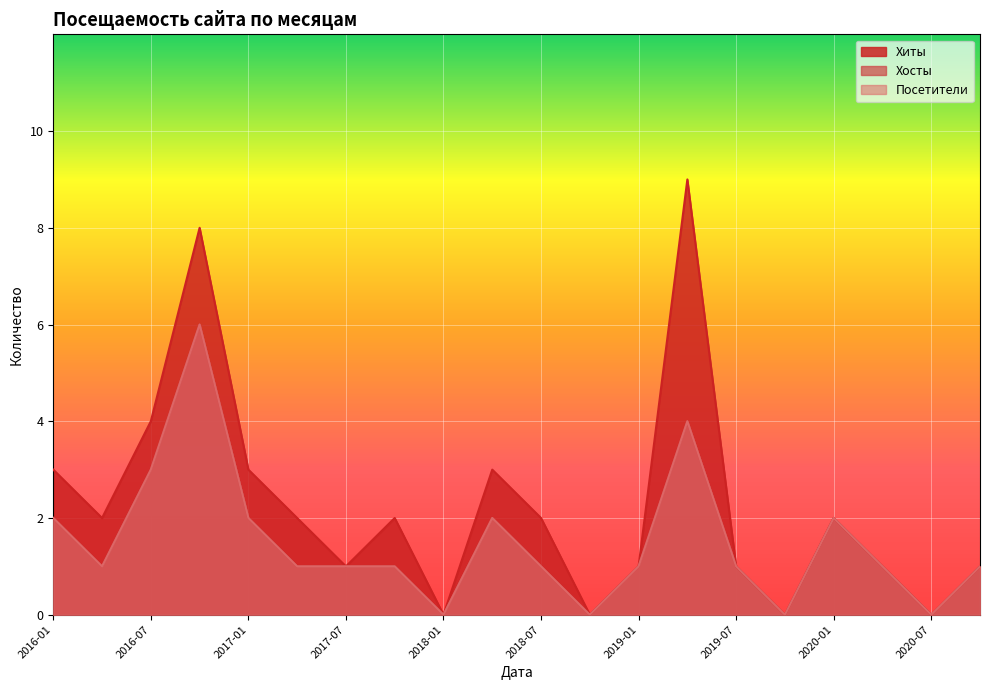

How many values in the Хосты series exceed 1?

7